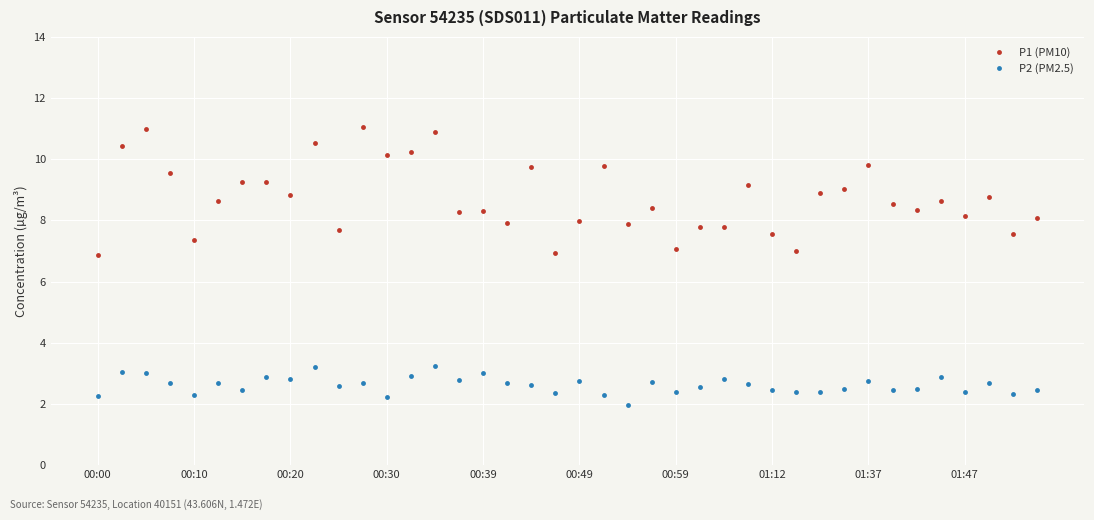

Which series has the largest range (max minus min)?

P1 (PM10)